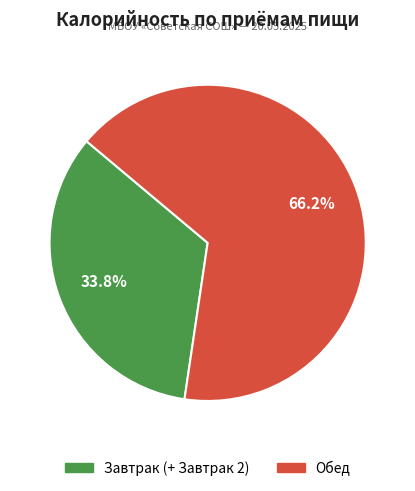

Which slice is the largest?

Обед